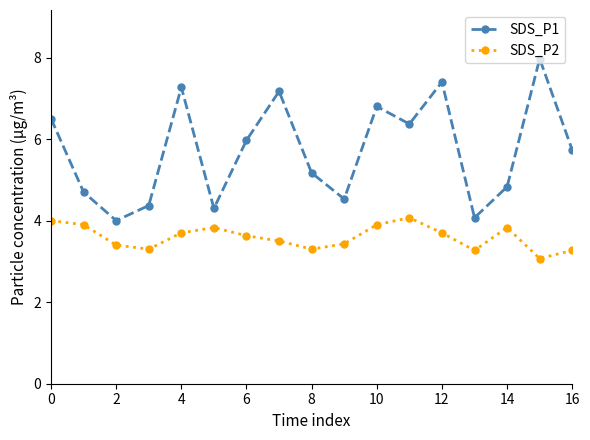

True or false: SDS_P2 and SDS_P1 intersect in this chart.

False